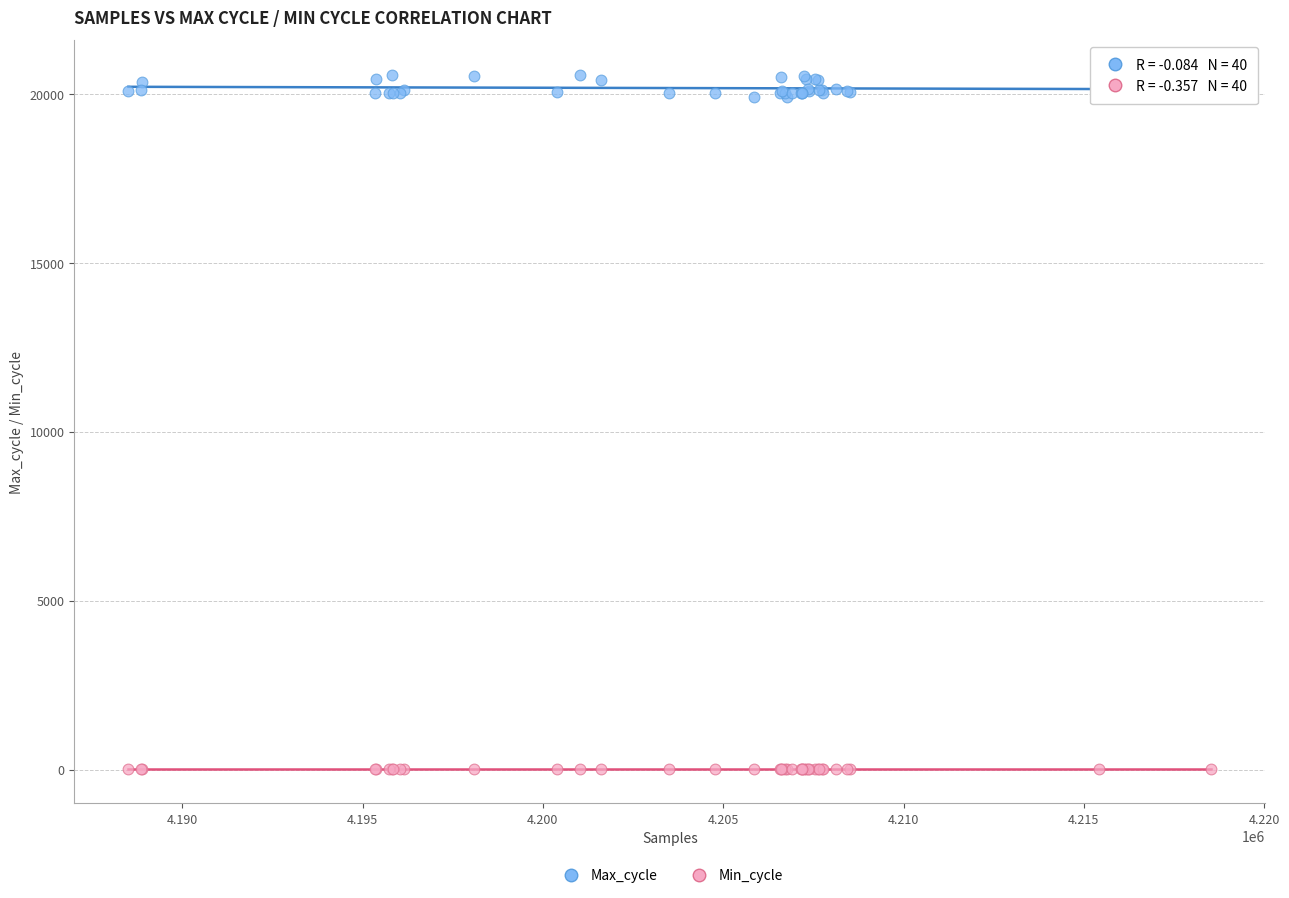

Which series reaches the minimum Y coordinate?

Min_cycle